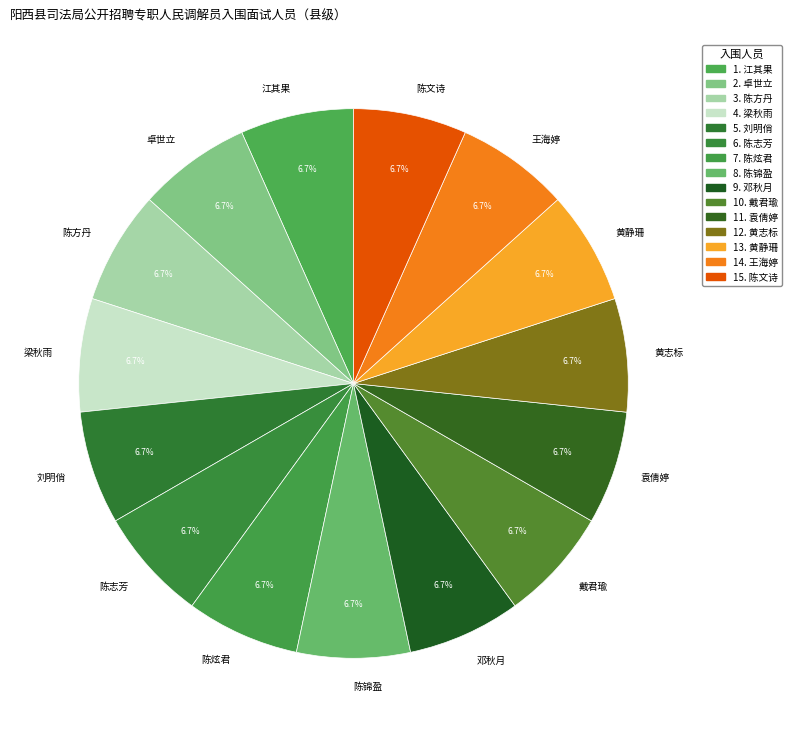

Approximately how many times larger is the value at 黄静珊 compared to 黄志标?

1.0